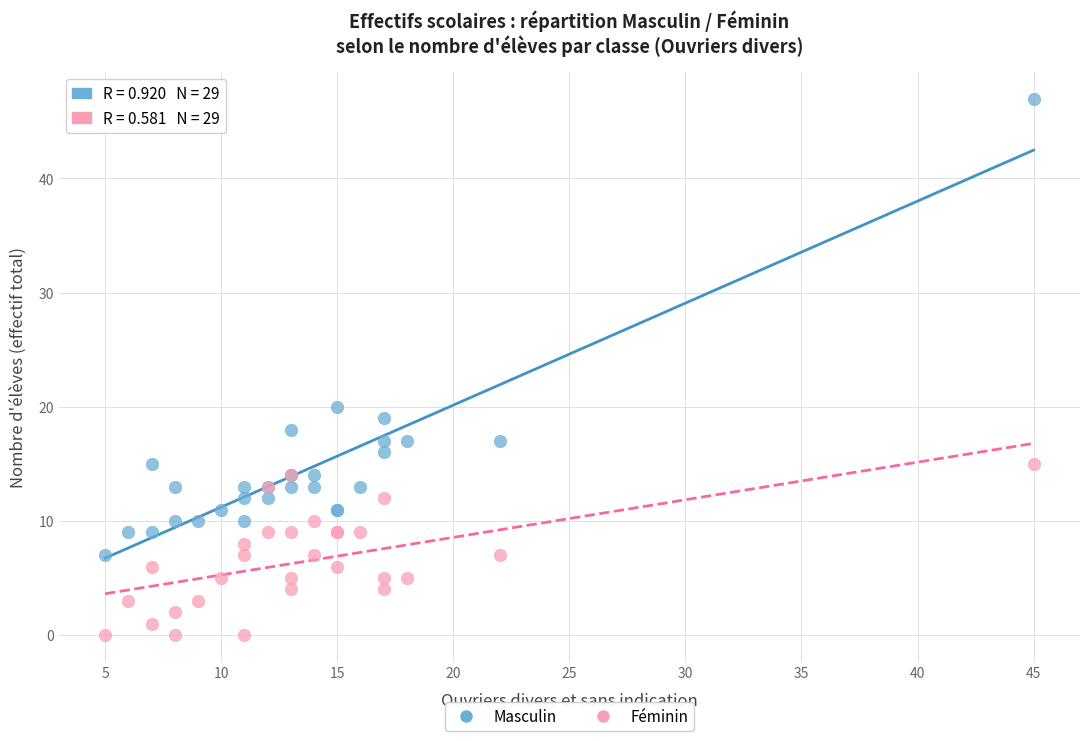

What are all the series names shown in the legend?

Masculin, Féminin